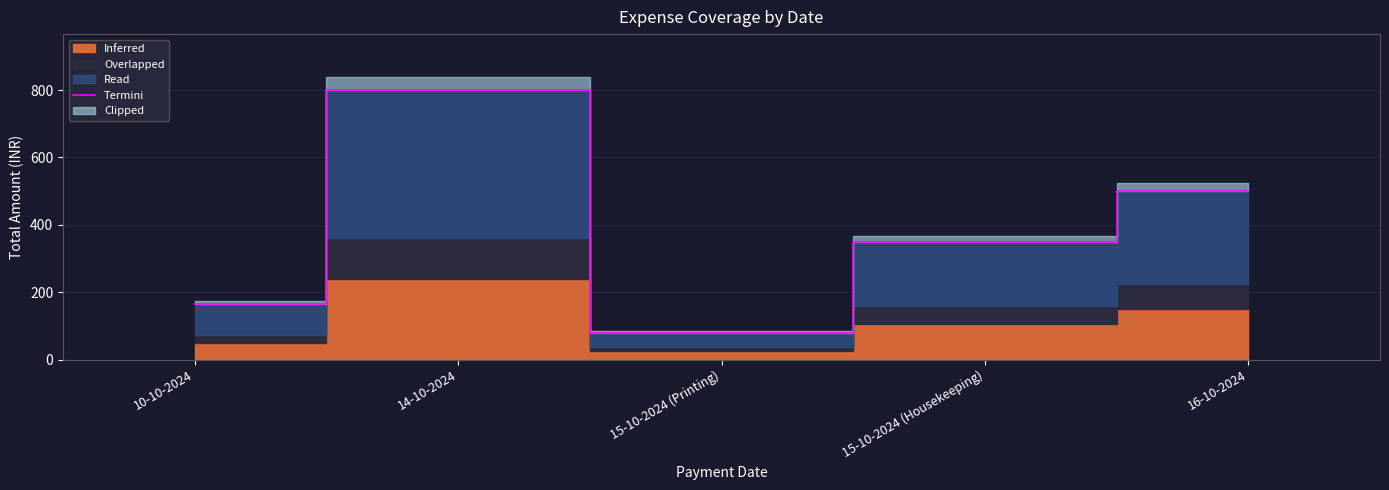

The chart shows a value of 1308 at 14-10-2024. True or false?

False